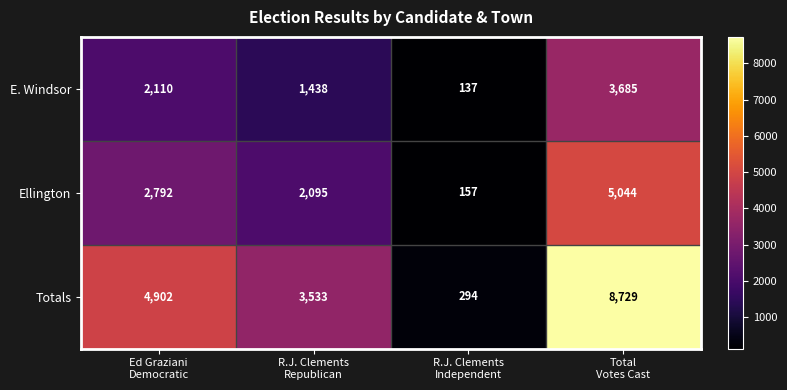

At which category is the sum across all series the highest?

Total
Votes Cast